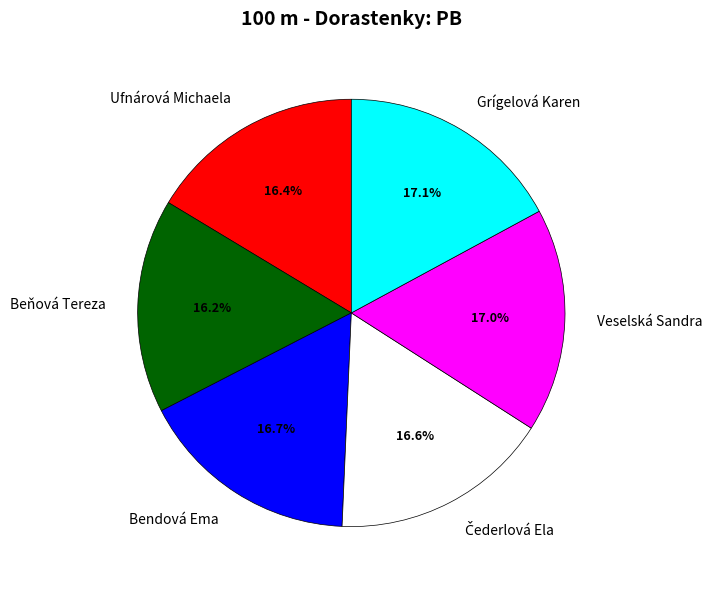

What is the ratio of the value at Grígelová Karen to the value at Bendová Ema?

1.0